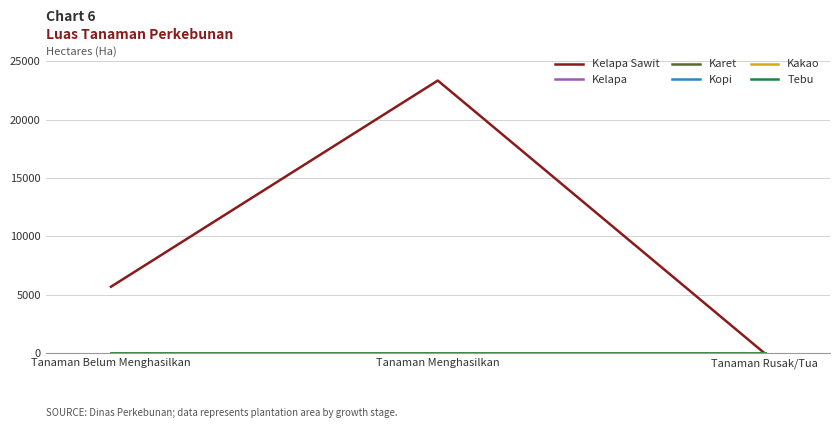

Reading left to right, list all the values displayed in this chart.

Kelapa Sawit: Tanaman Belum Menghasilkan=5694.1	Tanaman Menghasilkan=23337.5	Tanaman Rusak/Tua=0.0
Kelapa: Tanaman Belum Menghasilkan=0.0	Tanaman Menghasilkan=0.0	Tanaman Rusak/Tua=0.0
Karet: Tanaman Belum Menghasilkan=0.0	Tanaman Menghasilkan=0.0	Tanaman Rusak/Tua=0.0
Kopi: Tanaman Belum Menghasilkan=0.0	Tanaman Menghasilkan=0.0	Tanaman Rusak/Tua=0.0
Kakao: Tanaman Belum Menghasilkan=0.0	Tanaman Menghasilkan=0.0	Tanaman Rusak/Tua=0.0
Tebu: Tanaman Belum Menghasilkan=0.0	Tanaman Menghasilkan=0.0	Tanaman Rusak/Tua=0.0